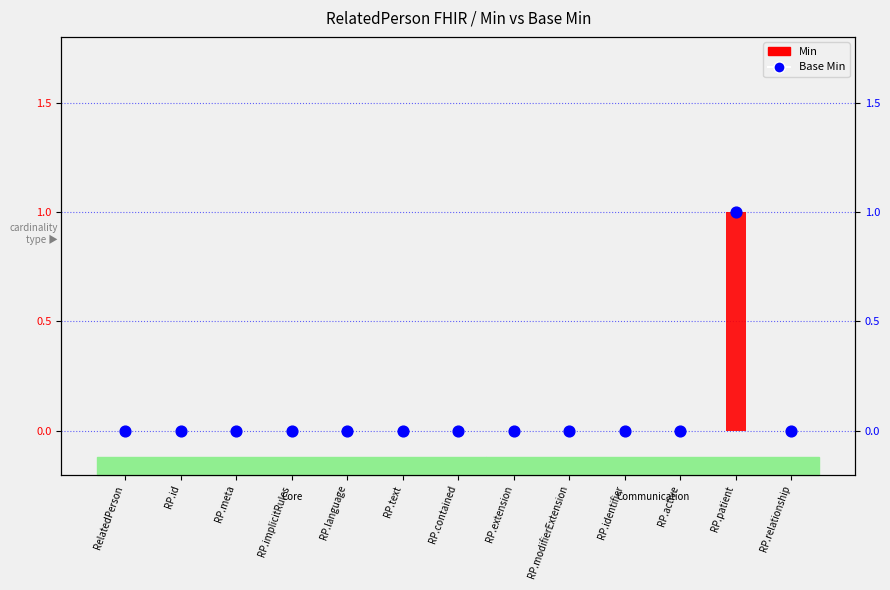

What are all the series names shown in the legend?

Min, Base Min